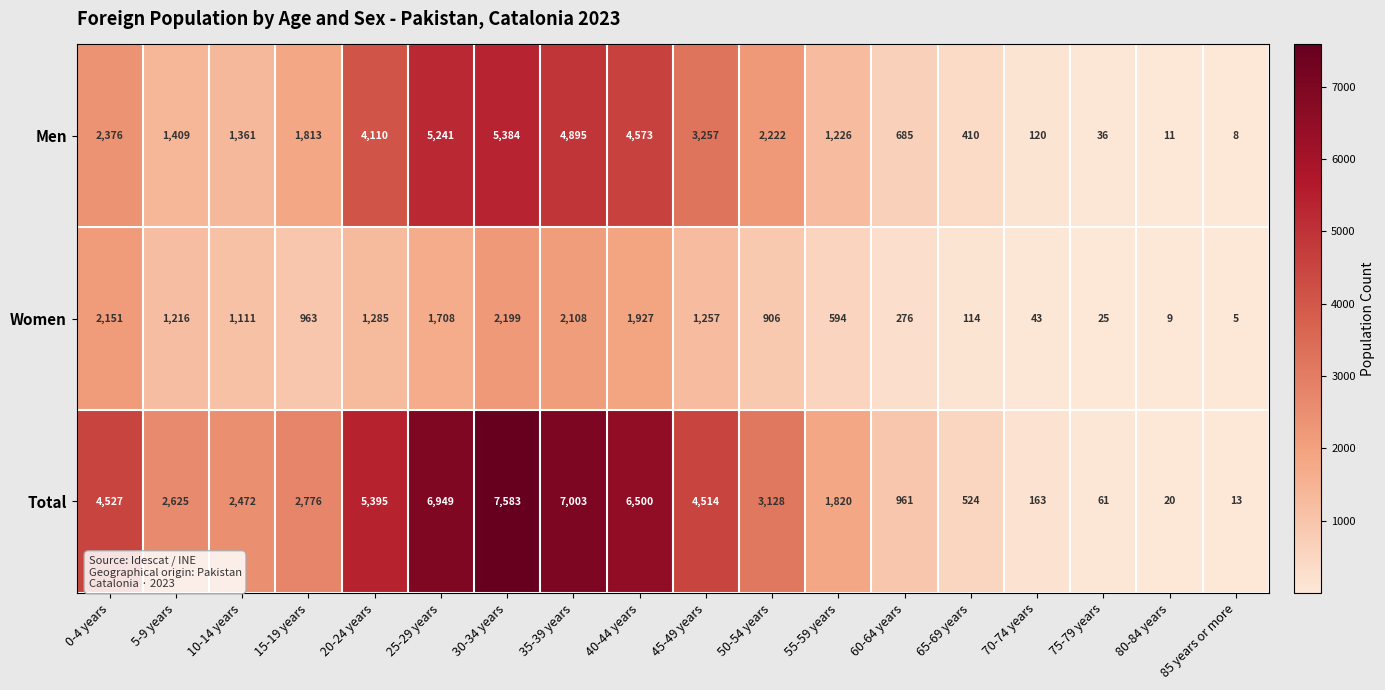

Which series has the largest total across all categories?

Total